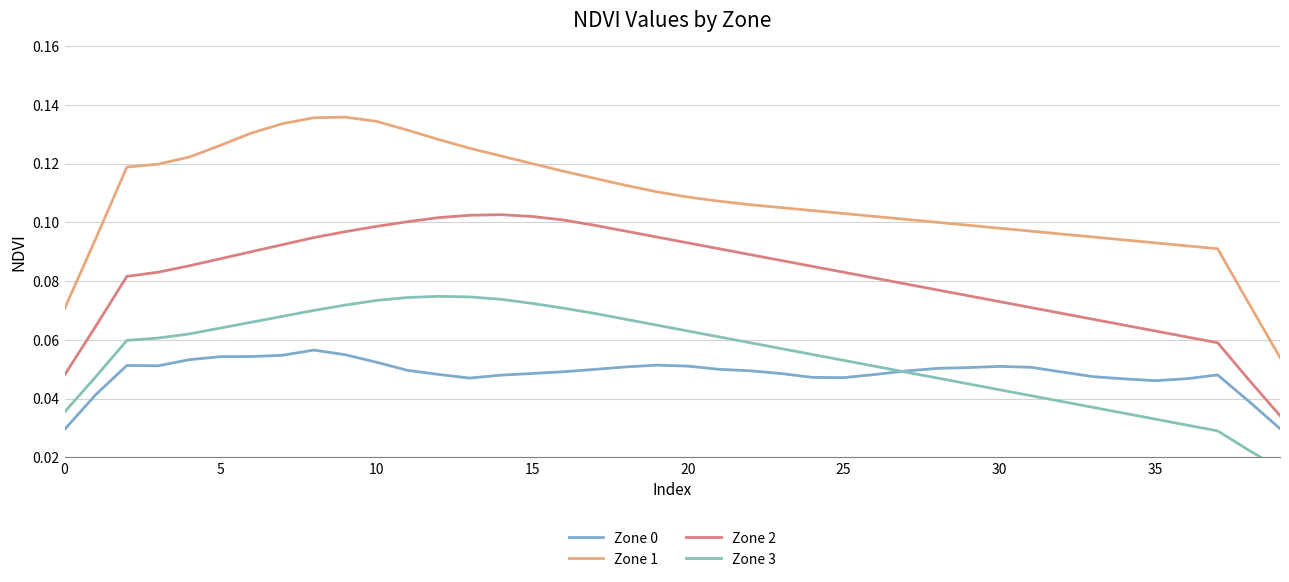

The Zone 1 series shows 0.2 at 35. True or false?

False